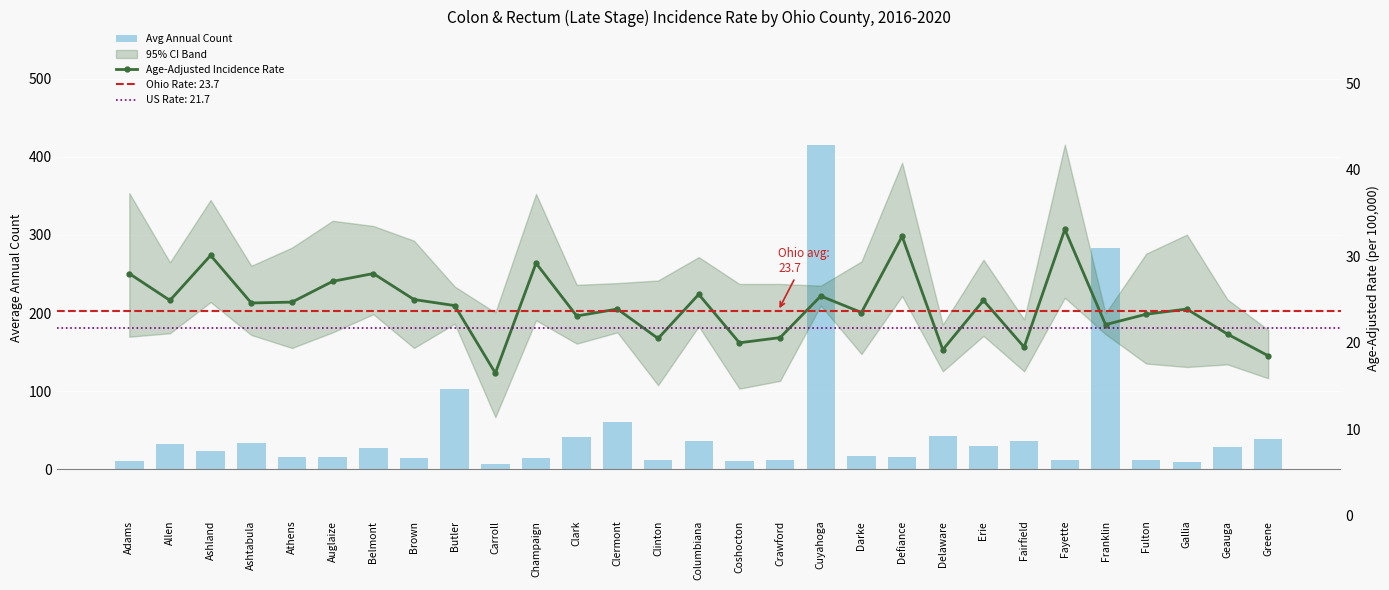

List the series in order of their peak value, lowest first.

Age-Adjusted Incidence Rate, Avg Annual Count